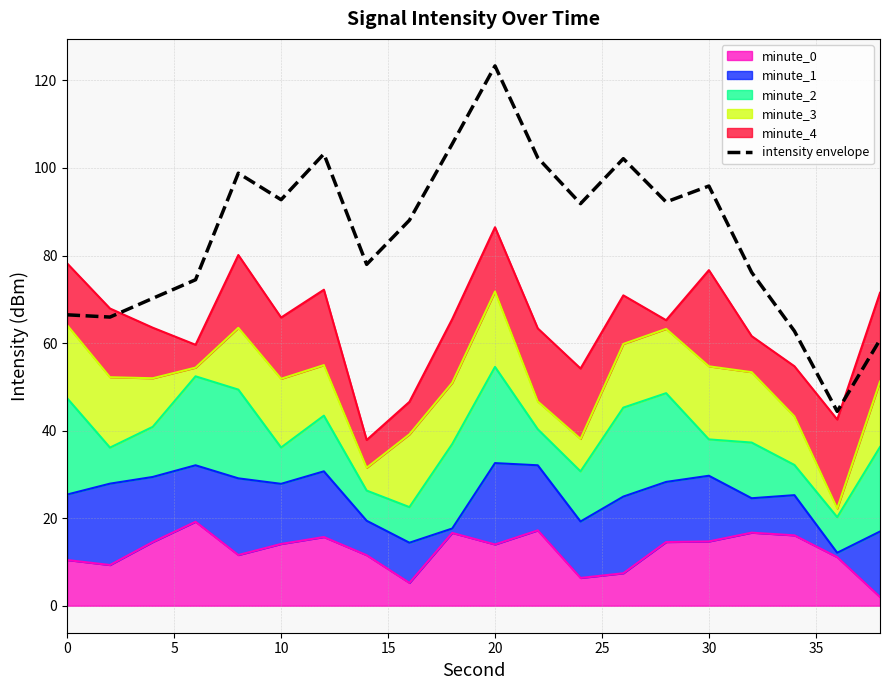

Count the number of categories in the chart.

20